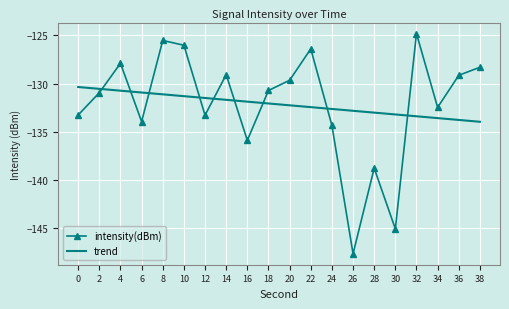

What are all the series names shown in the legend?

intensity(dBm), trend